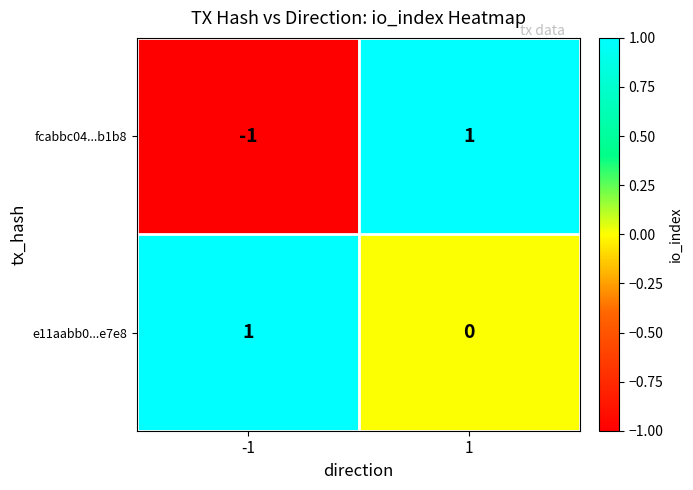

List the series in order of their overall mean, highest first.

e11aabb0...e7e8, fcabbc04...b1b8